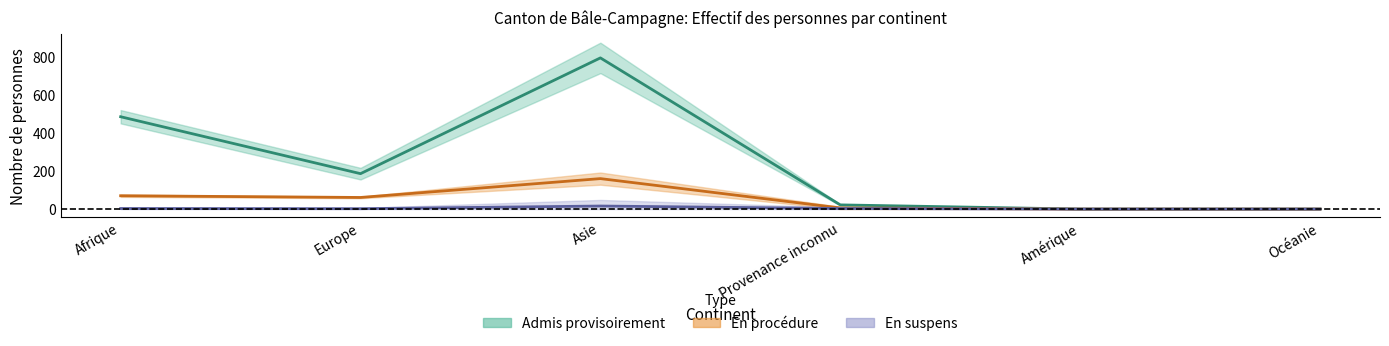

What is the maximum value for Personnes dans le processus procédure?

160